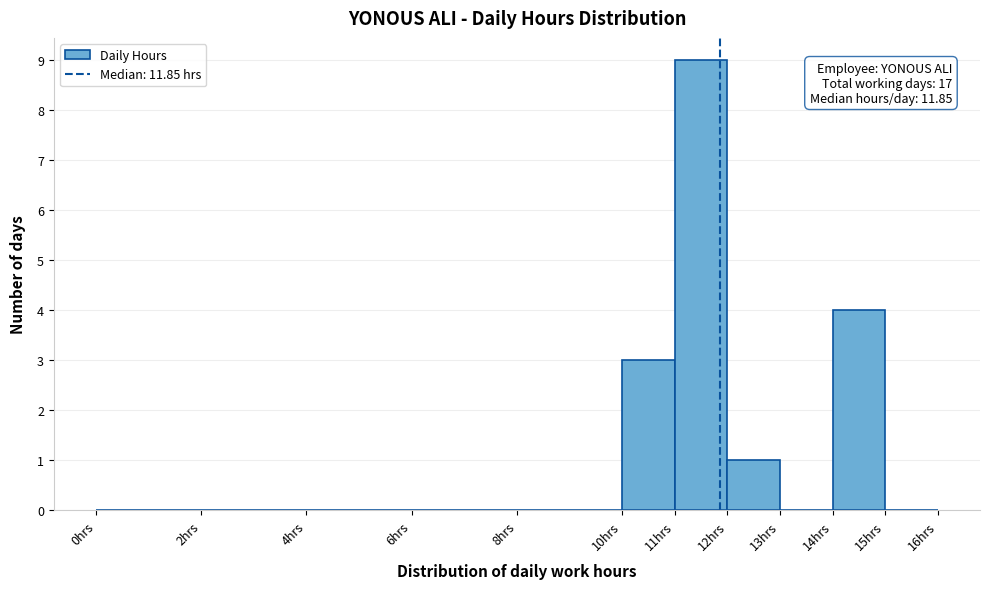

Which range on the x-axis has the tallest bar?

11 to 12